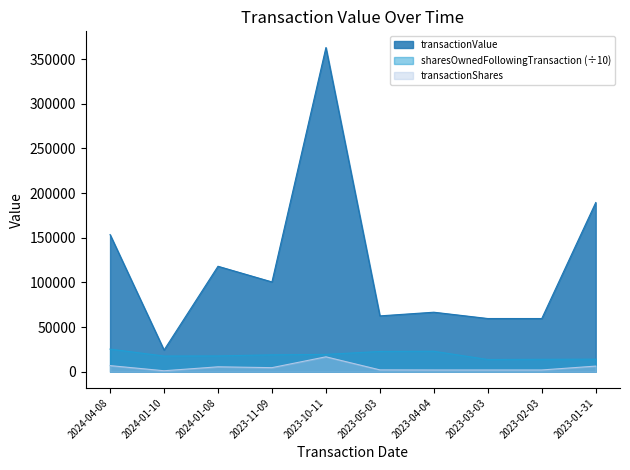

Is it true that transactionShares equals 7790.8 at 2024-01-08?

False